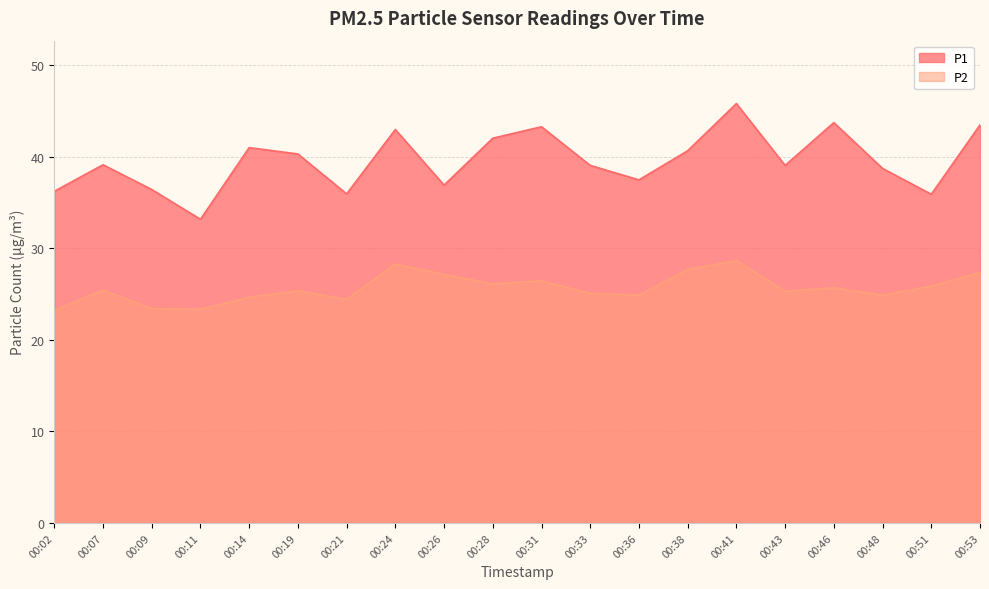

Which has a higher value, 00:26 or 00:43?

00:43